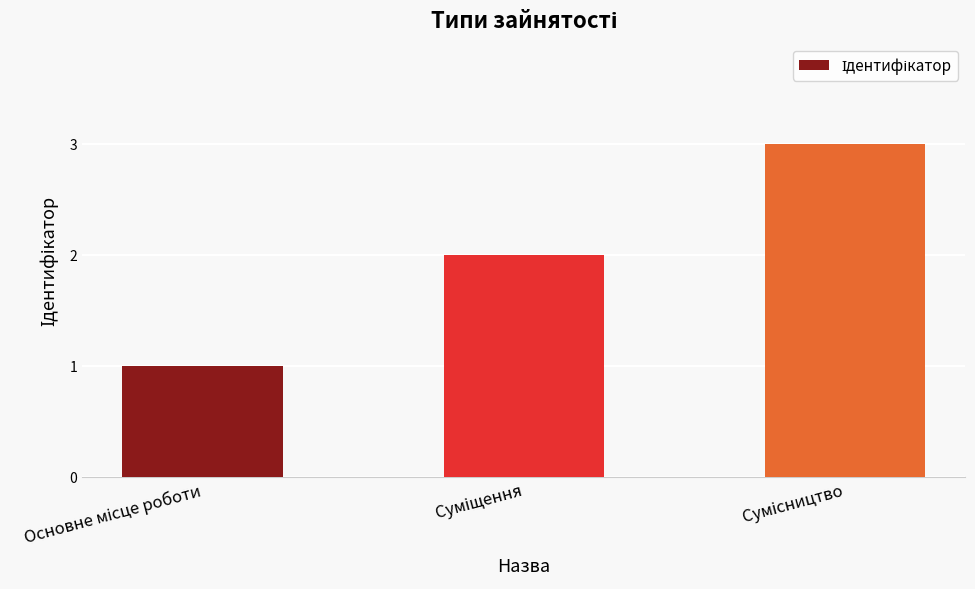

What is the maximum value shown in the chart?

3